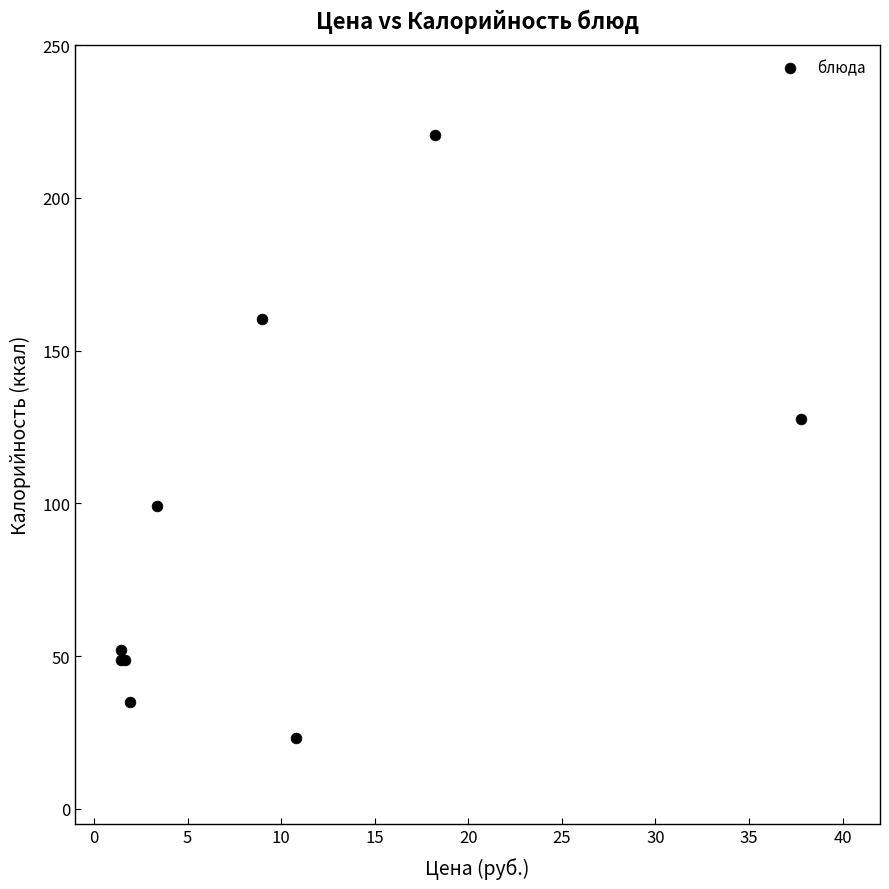

What Y value in the scatter plot is closest to 122?

127.5